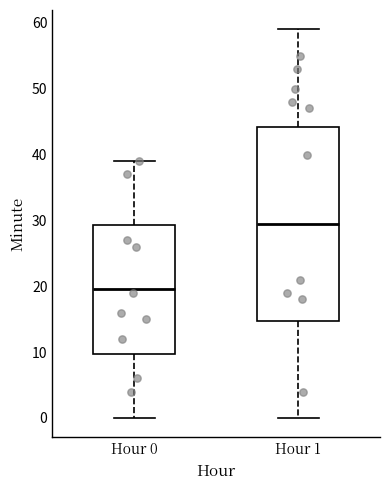

Reading left to right, transcribe this box plot: for each box, give where its median line is, the range the box spans, and where its two whiskers end, as read against the y-axis. The values are not printed on the chart, so give them approximately, as read against the axis.

Hour 0: median 20, box 10 to 29, whiskers 0 to 39
Hour 1: median 30, box 15 to 44, whiskers 0 to 59